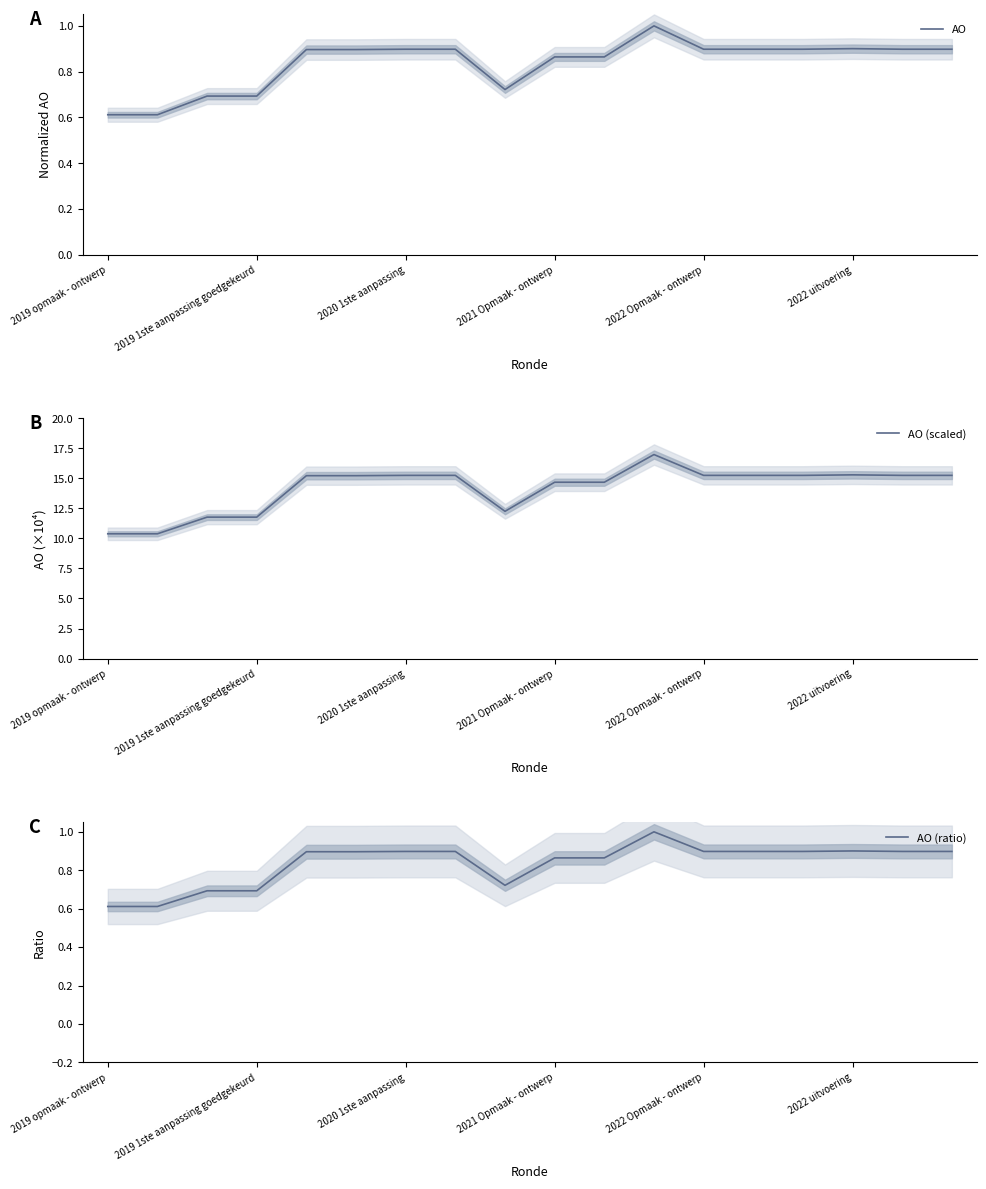

What is the difference between the maximum and minimum values in the AO (scaled) series?

6.6